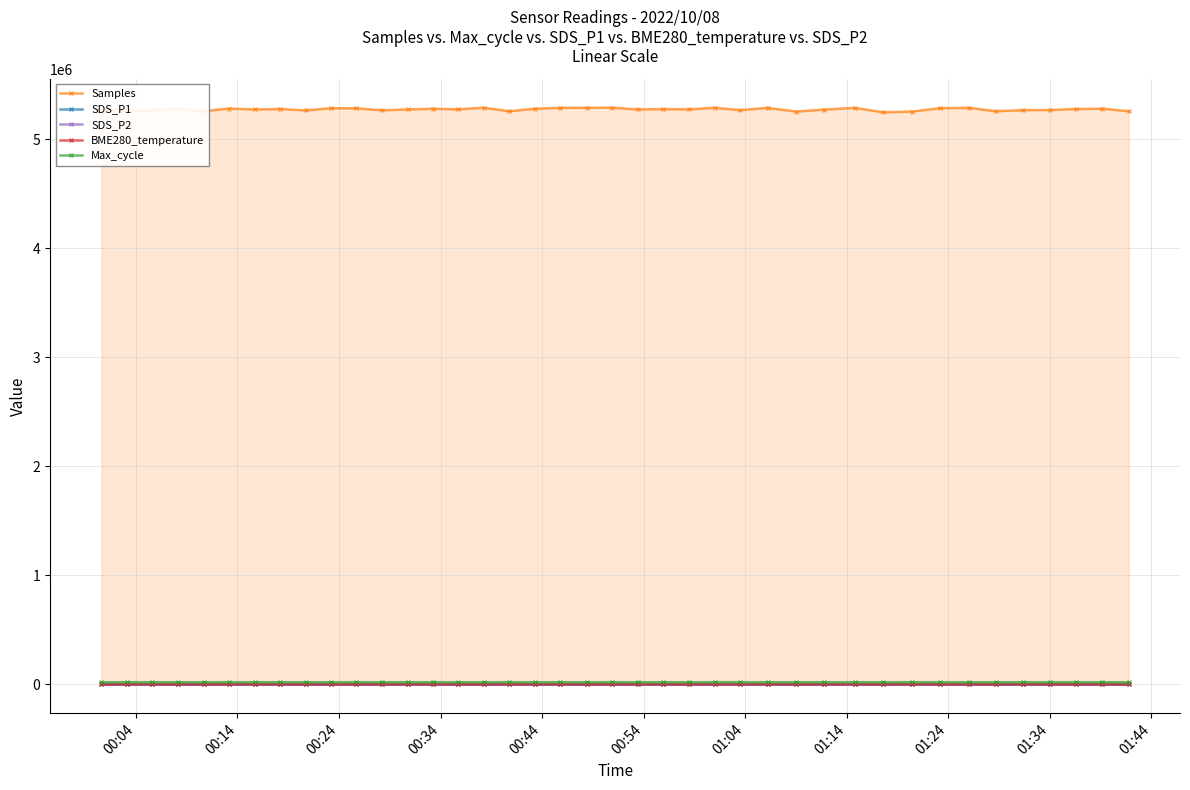

At how many categories does at least one series exceed 4110274?

40